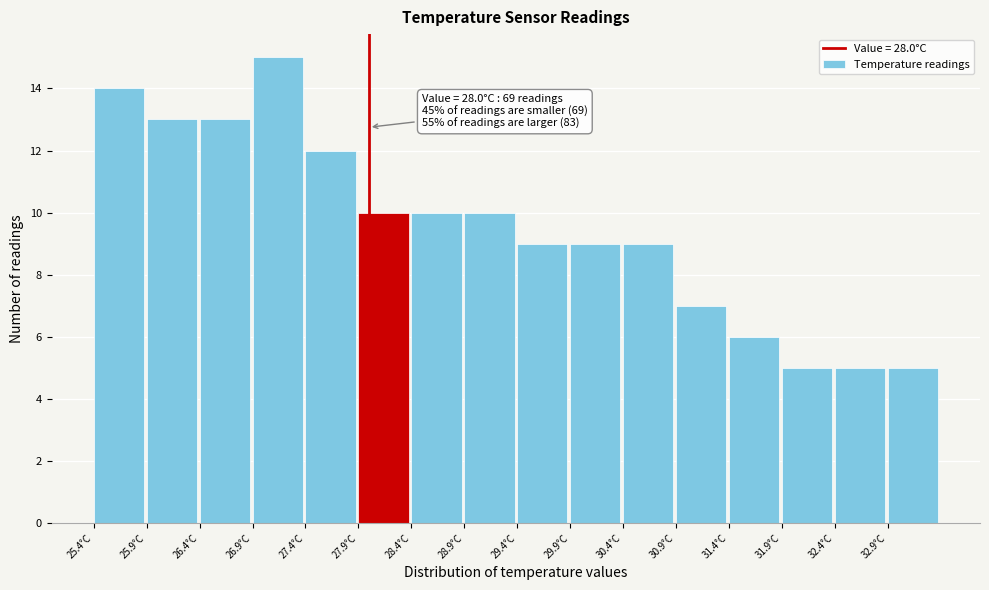

Over which range of the x-axis is the bar tallest?

26.9 to 27.4